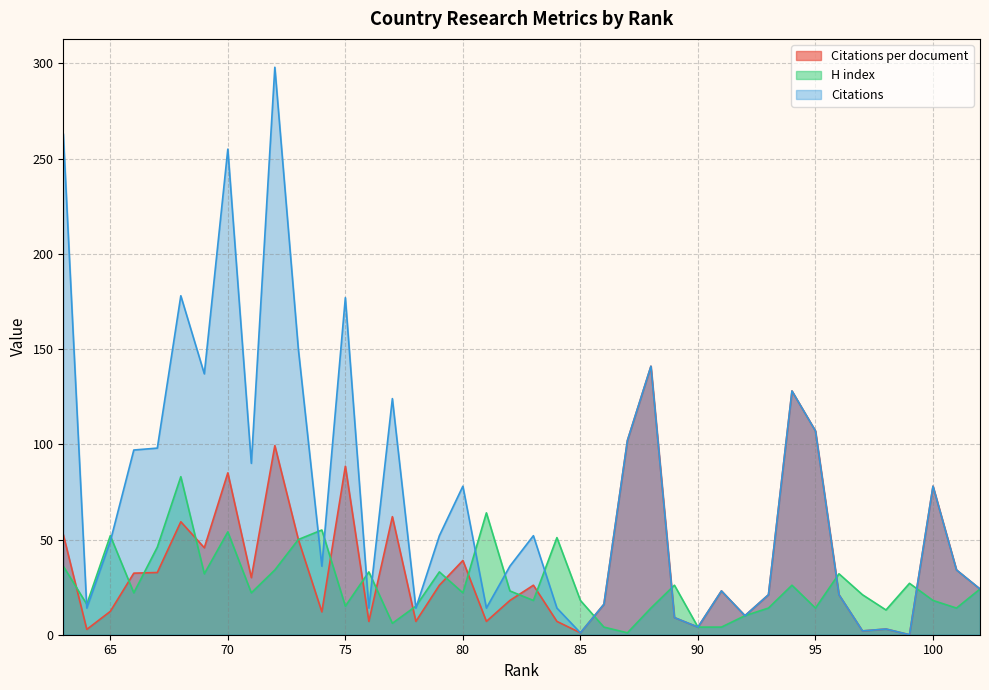

Rank the series by their maximum value, from lowest to highest.

H index, Citations per document, Citations